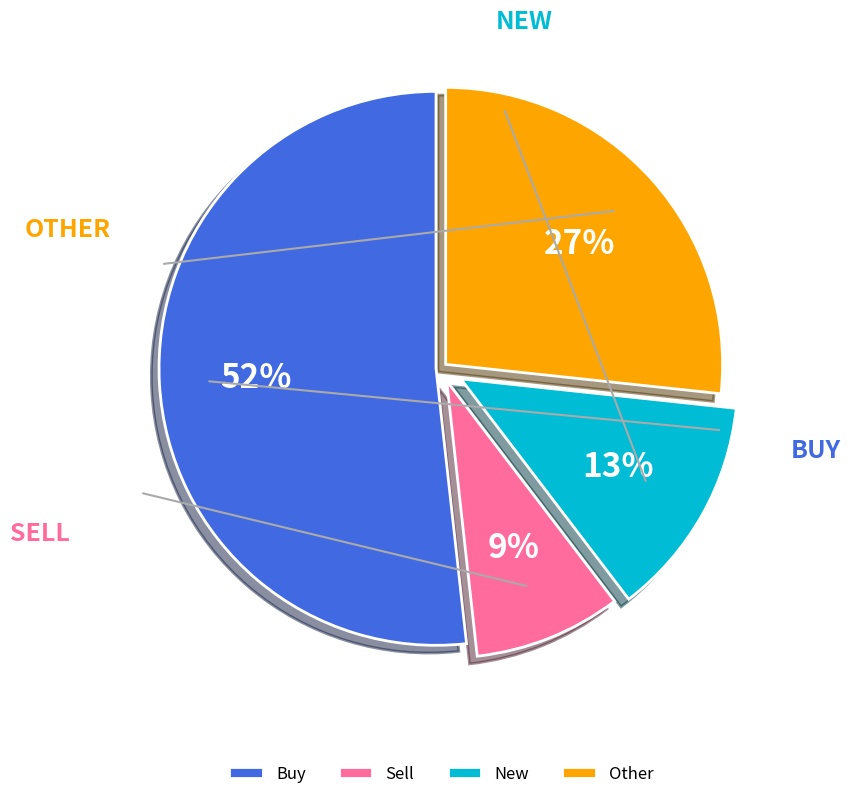

How many segments does this pie chart have?

4